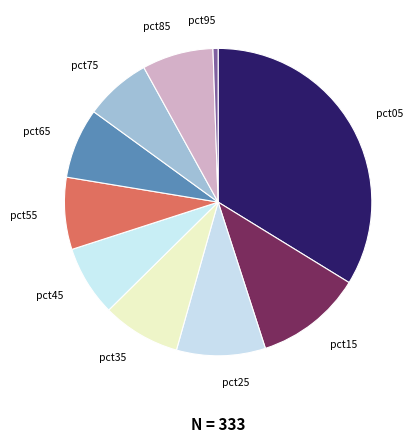

Which has a higher value, pct05 or pct65?

pct05